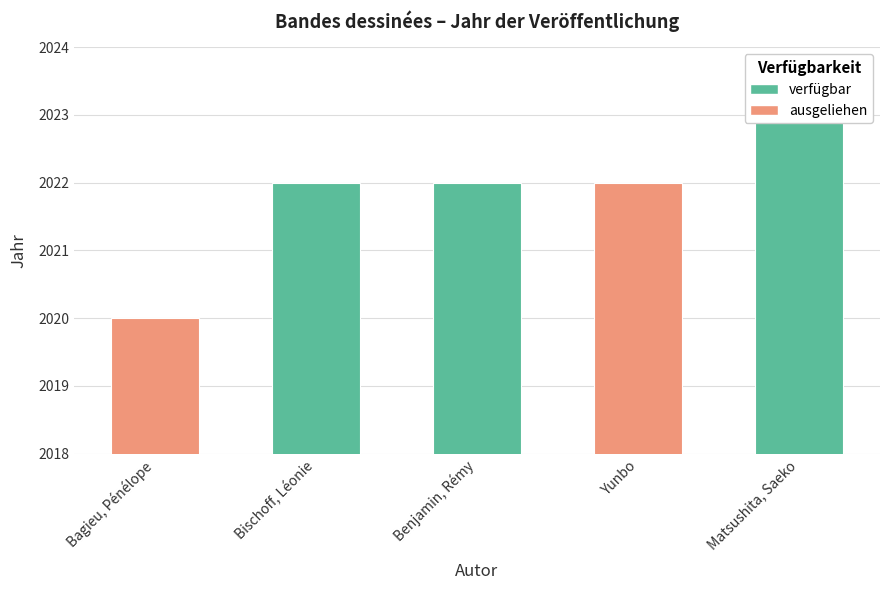

List the labels in order of value, smallest first.

Bagieu, Pénélope, Bischoff, Léonie, Benjamin, Rémy, Yunbo, Matsushita, Saeko